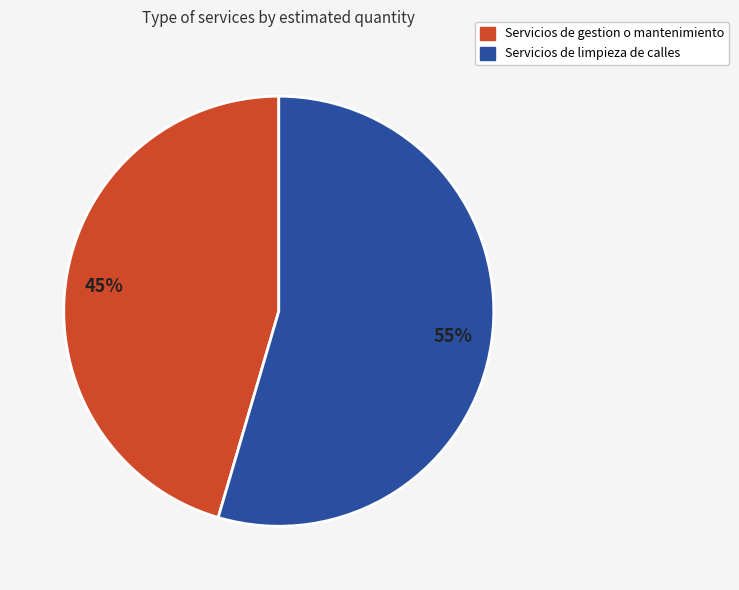

Is the sum of Servicios de gestion o mantenimiento and Servicios de limpieza de calles greater than half?

Yes